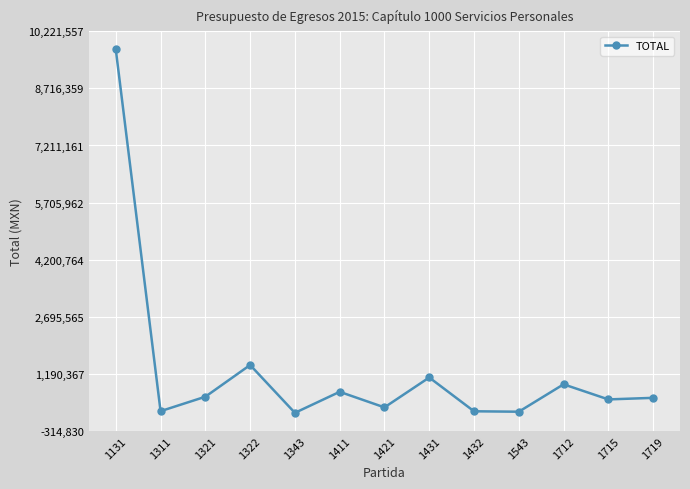

What is the ratio of the value at 1321 to the value at 1719?

1.1